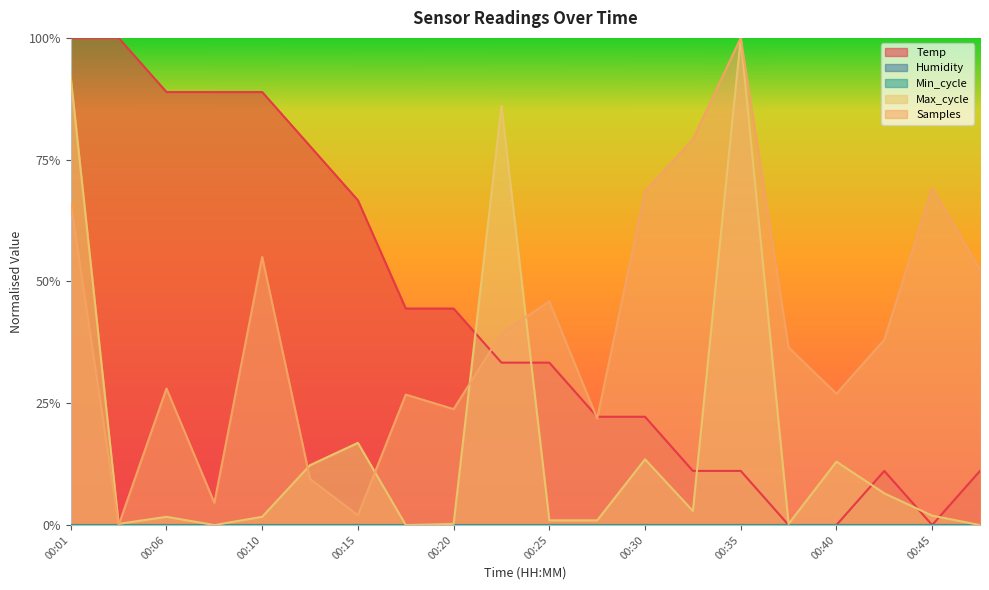

Which series has the largest range (max minus min)?

Temp